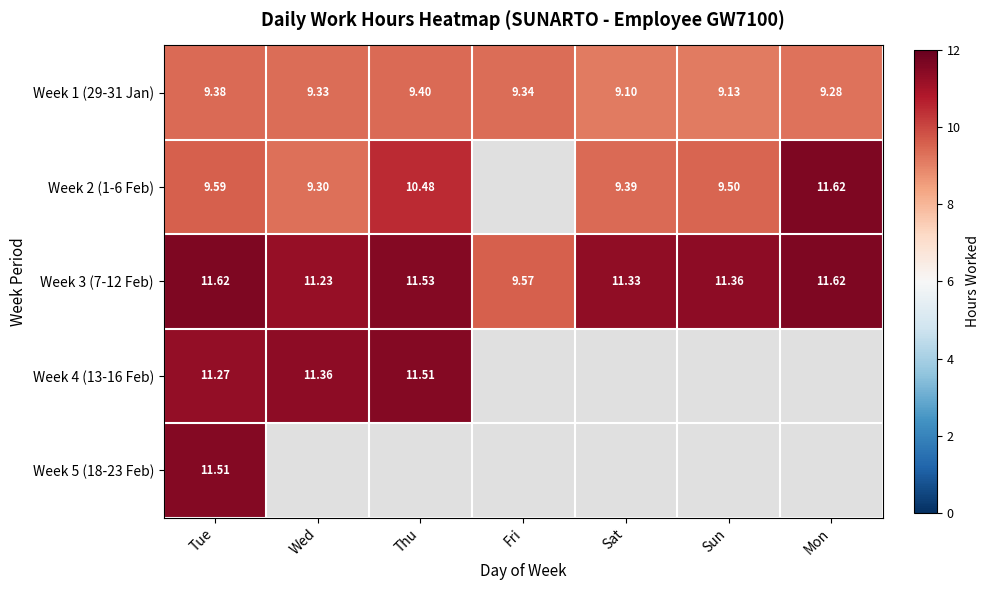

Between Tue and Sun, which is larger?

Tue